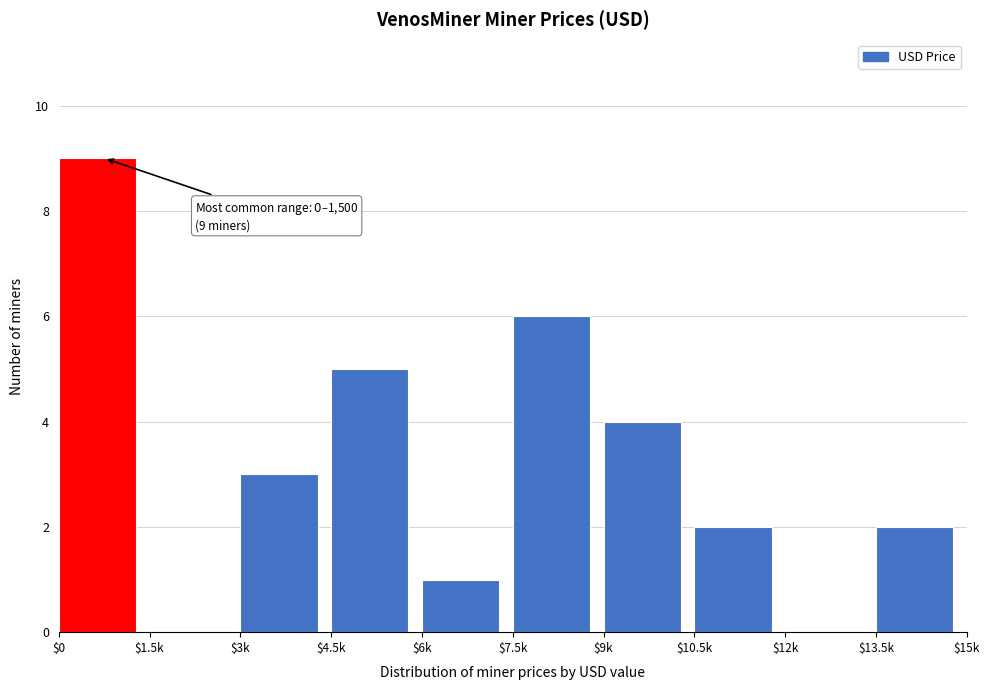

The value at $13.5k is 2. True or false?

True